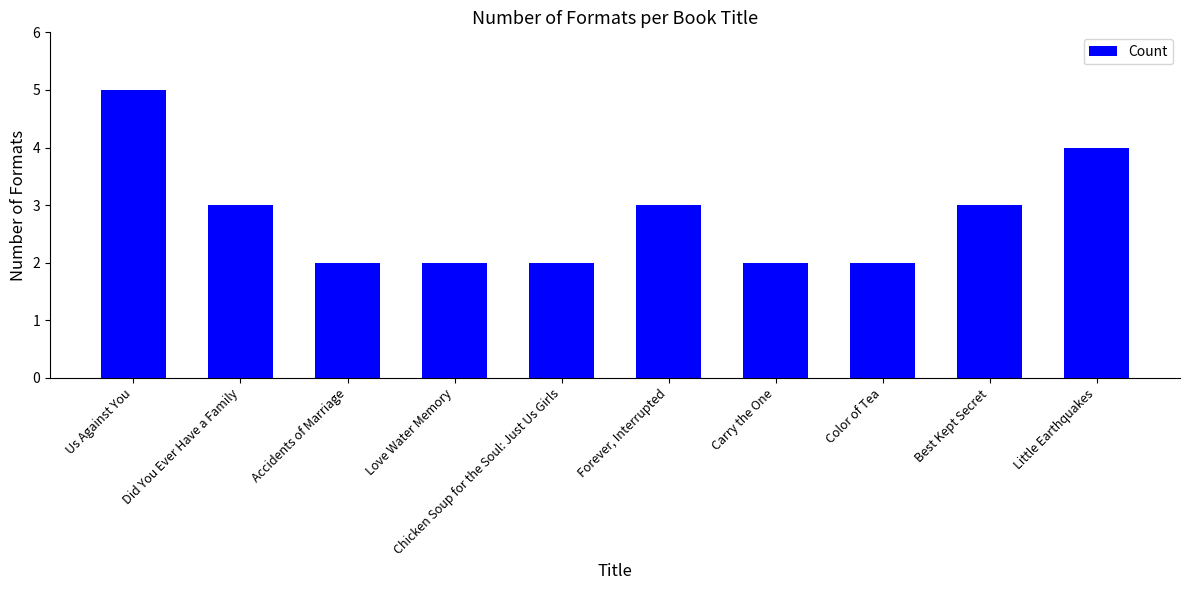

Reading left to right, what are all the values shown in this chart?

Us Against You=5	Did You Ever Have a Family=3	Accidents of Marriage=2	Love Water Memory=2	Chicken Soup for the Soul: Just Us Girls=2	Forever, Interrupted=3	Carry the One=2	Color of Tea=2	Best Kept Secret=3	Little Earthquakes=4